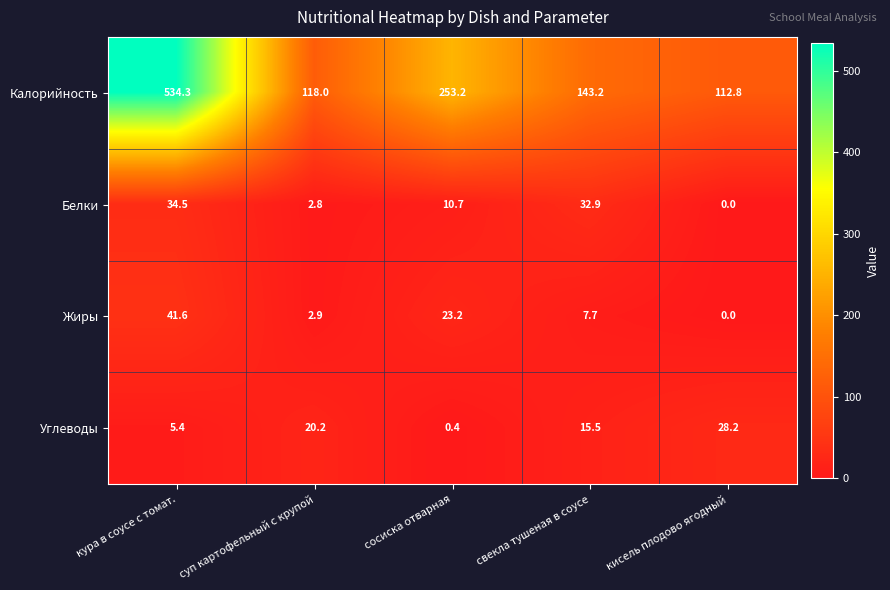

What is the sum of all Углеводы values?

69.7